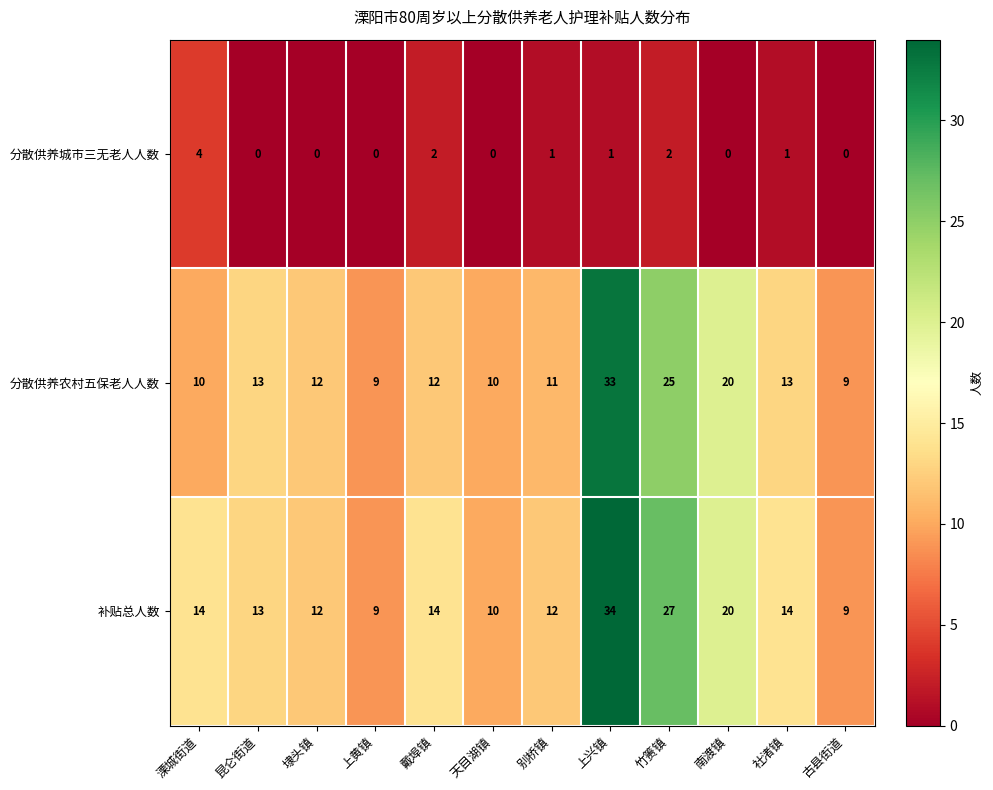

What is the spread (max minus min) of values at 竹箦镇?

25